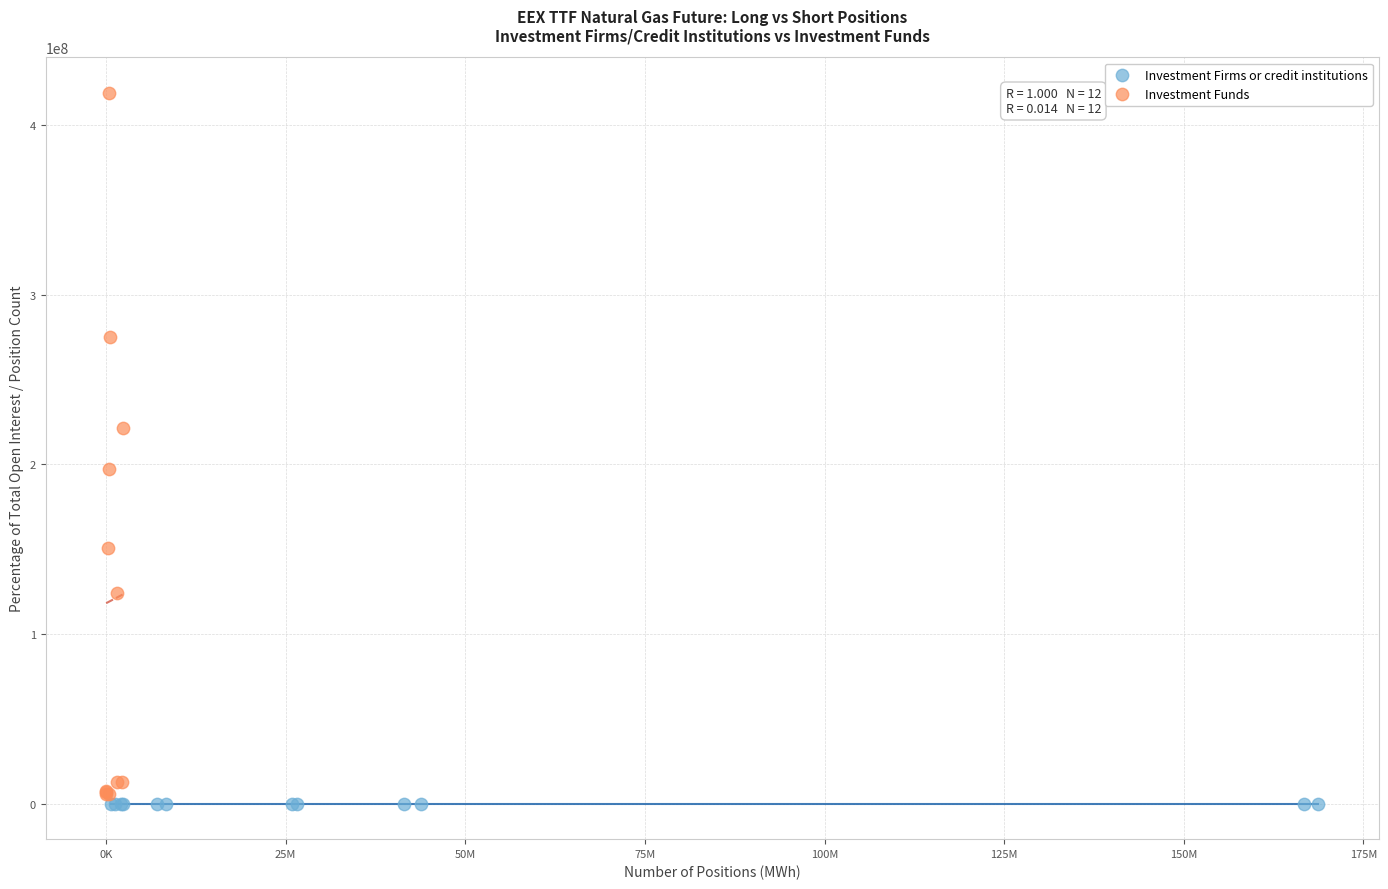

Which series has the largest Y range (max minus min)?

Investment Funds